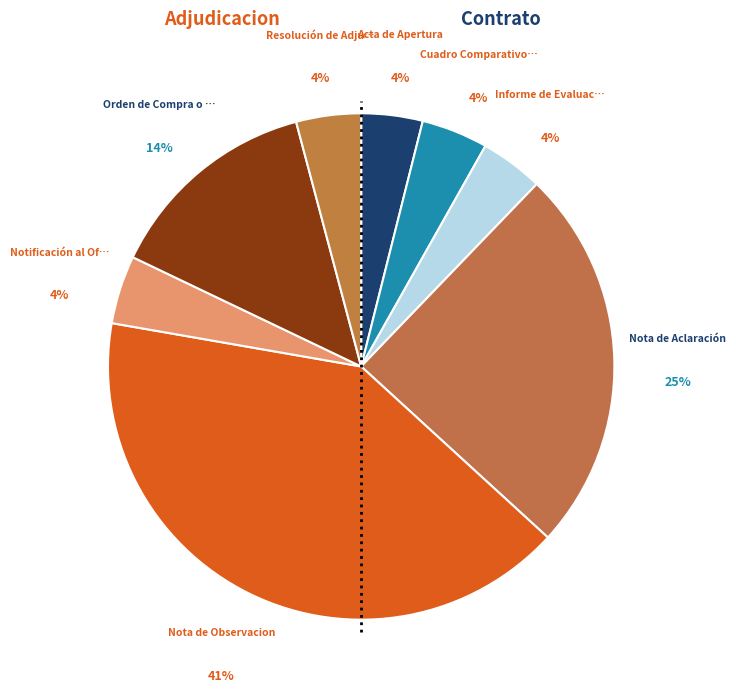

How many slices are in this pie chart?

8